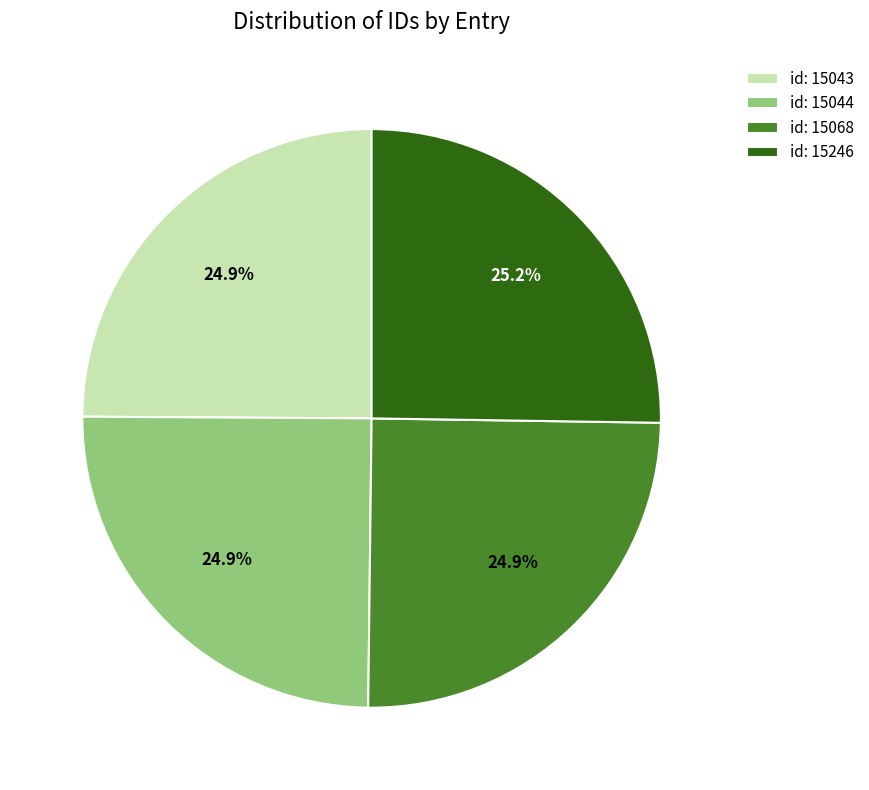

To the nearest percent, what portion does id: 15068 represent?

25%